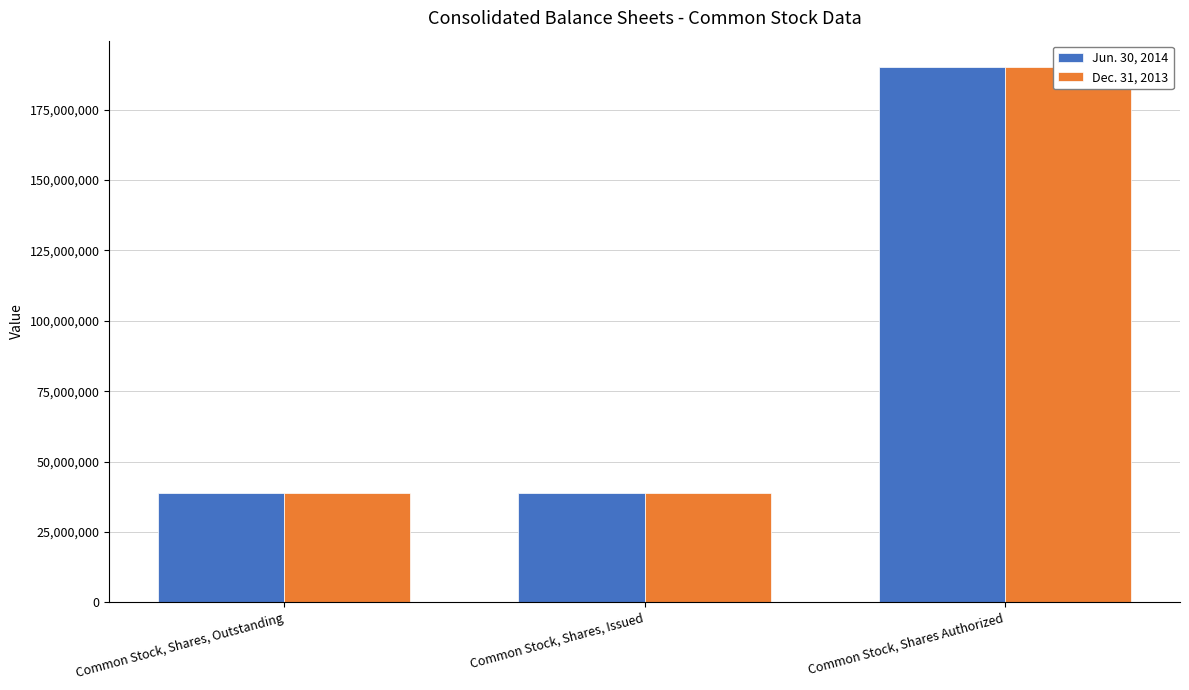

Rank the series at Common Stock, Shares, Issued from lowest to highest value.

Jun. 30, 2014, Dec. 31, 2013